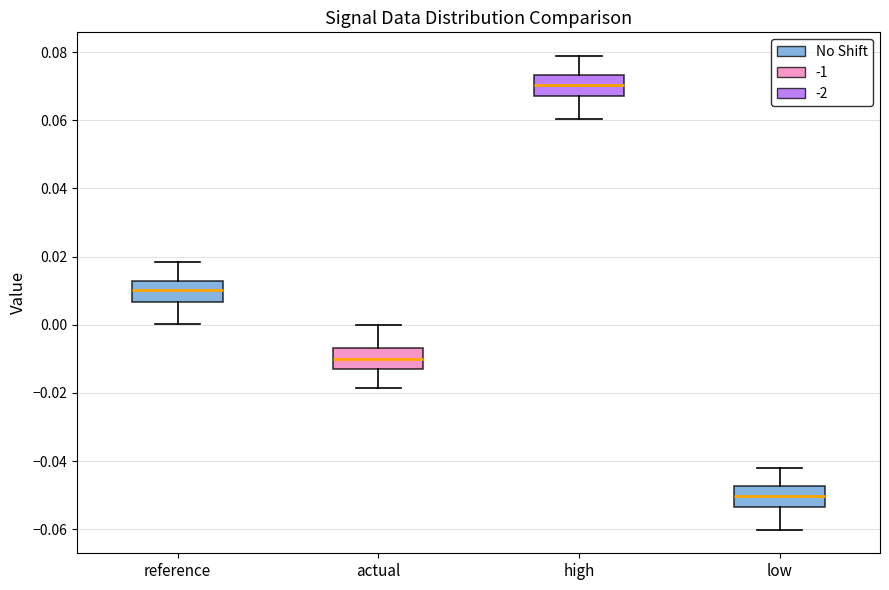

Reading left to right, read every box against the y-axis: the position of its median line, the range the box covers, and the ends of its whiskers. The values are not printed on the chart, so give them approximately, as read against the axis.

reference: median 0.010, box 0.006 to 0.012, whiskers 0.000 to 0.018
actual: median -0.010, box -0.012 to -0.006, whiskers -0.018 to 0.000
high: median 0.070, box 0.068 to 0.074, whiskers 0.060 to 0.078
low: median -0.050, box -0.054 to -0.048, whiskers -0.060 to -0.042